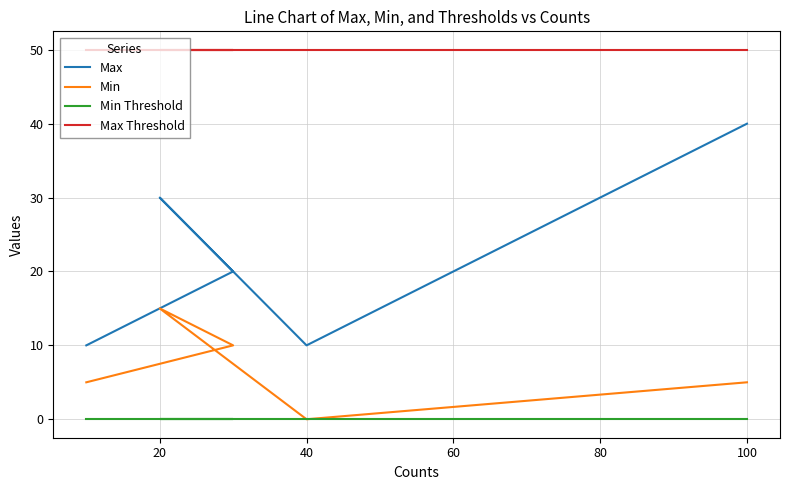

Which series has the largest total across all categories?

Max Threshold